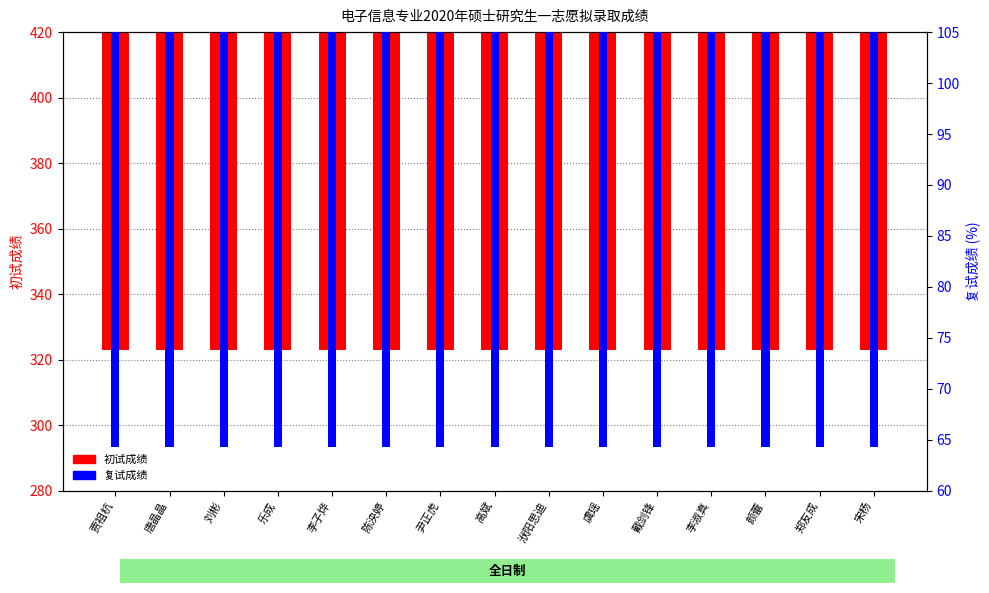

What is the difference between the 复试成绩 values at 颜蕾 and 贾祖杭?

10.4